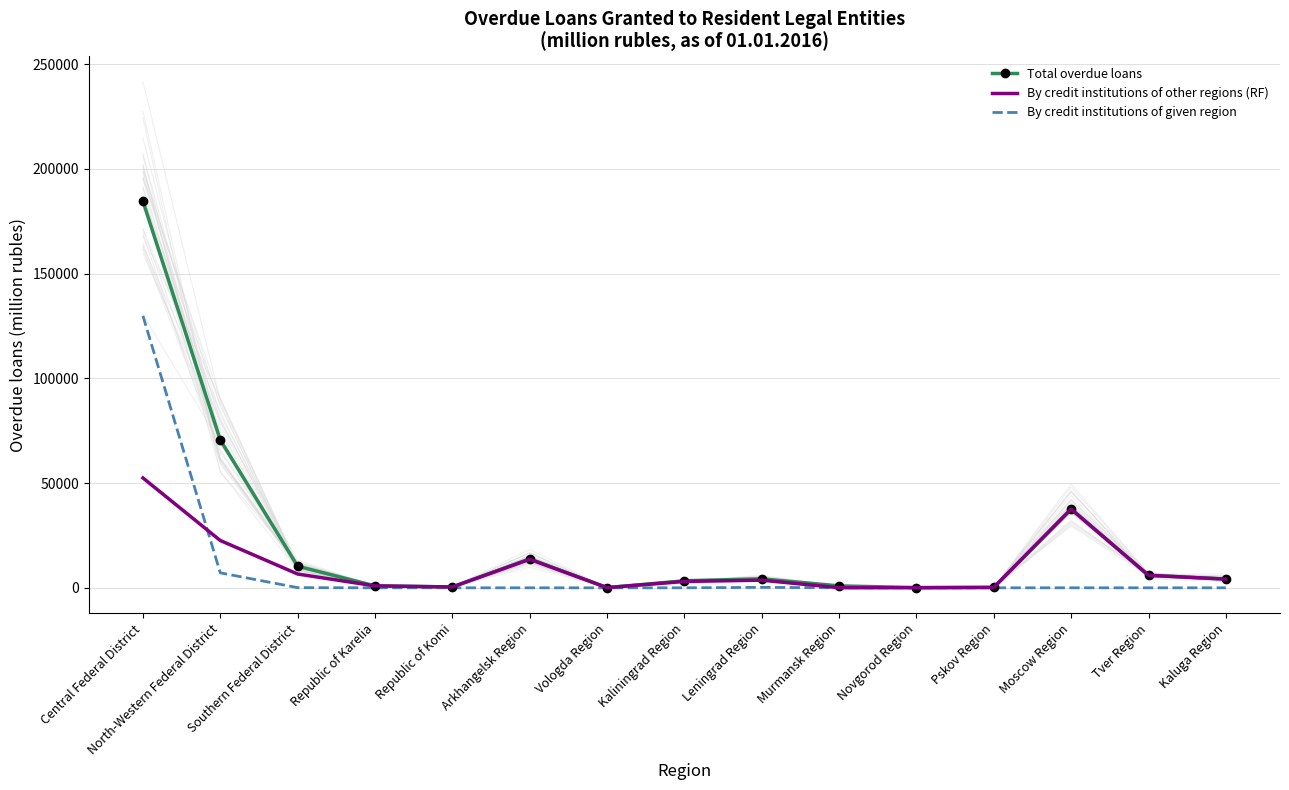

What is the sum of the Total overdue loans values at Novgorod Region and Republic of Komi?

502